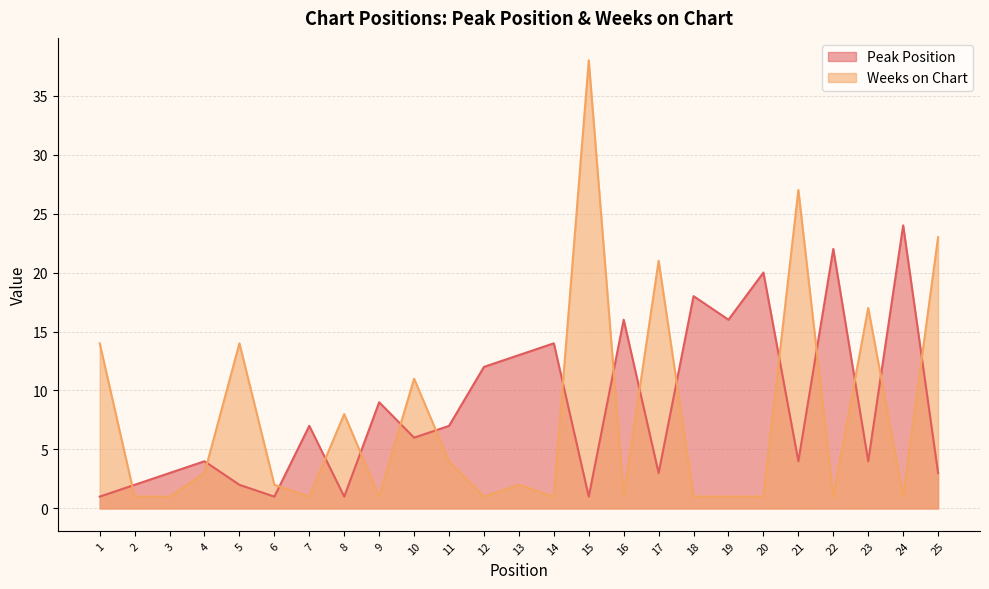

Which has a higher value, 13 or 15?

13